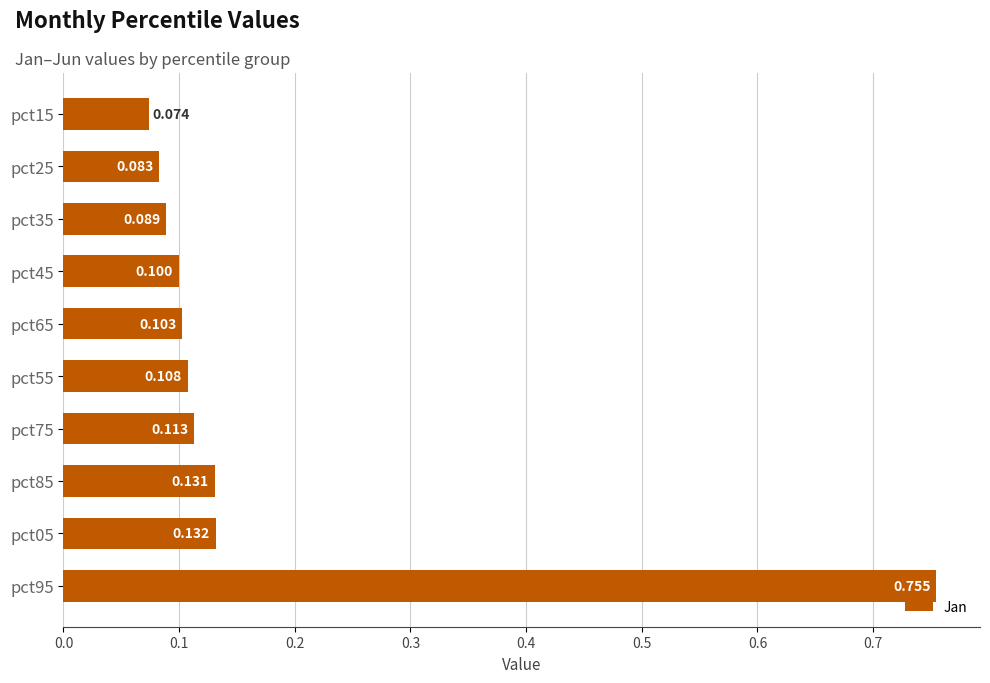

Rank the categories by value from lowest to highest.

pct15, pct25, pct35, pct45, pct65, pct55, pct75, pct85, pct05, pct95